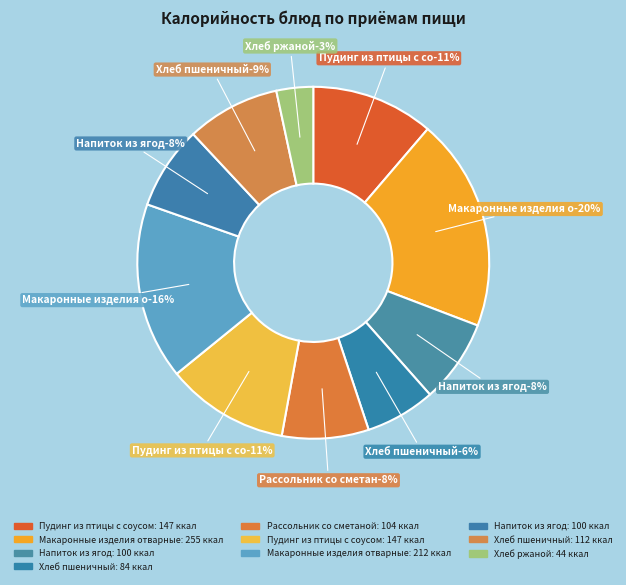

To the nearest percent, what is the combined percentage of Хлеб пшеничный (Завтрак) and Макаронные изделия отварные (Обед)?

23%